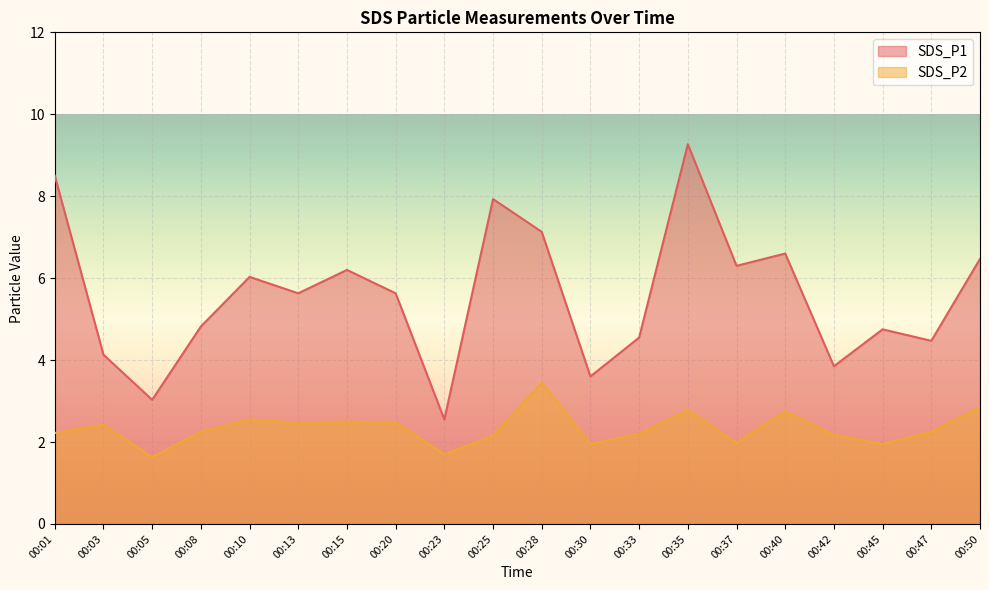

At which label is SDS_P2 closest to 2?

00:37